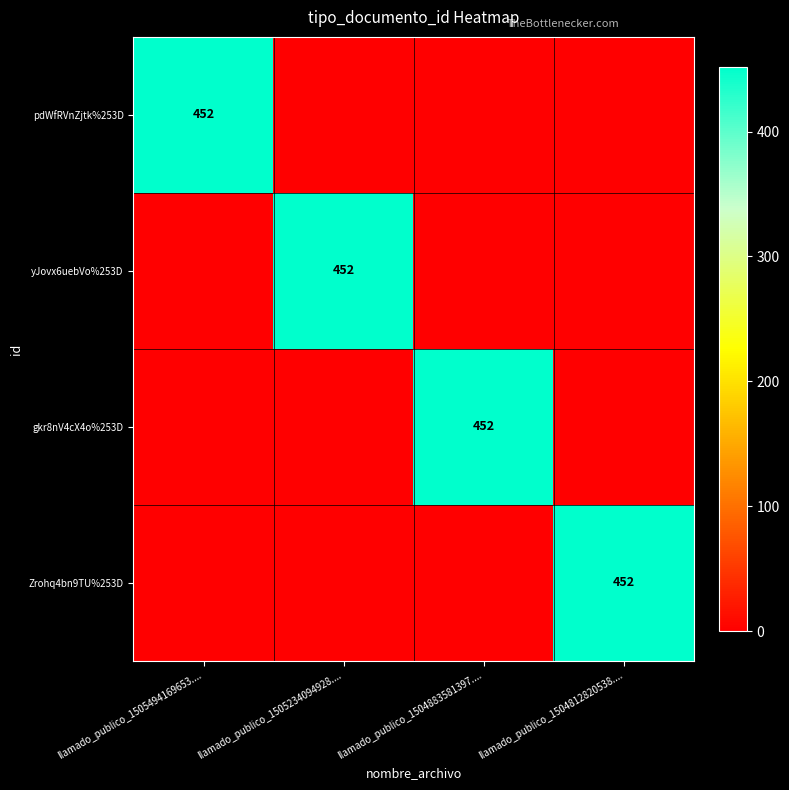

At which category is the sum across all series the highest?

llamado_publico_1505494169653....